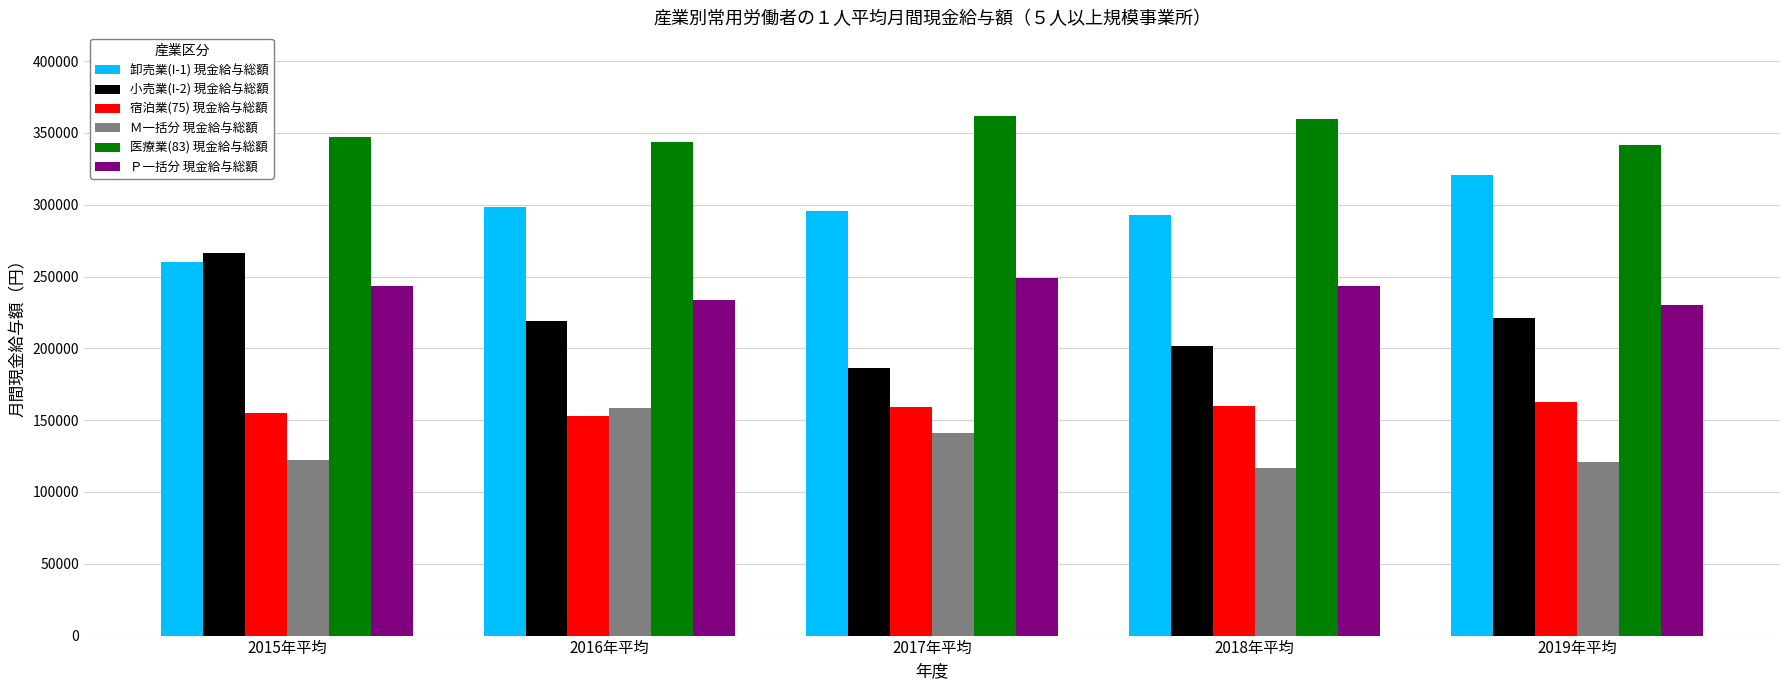

Does the chart contain stacked bars?

No